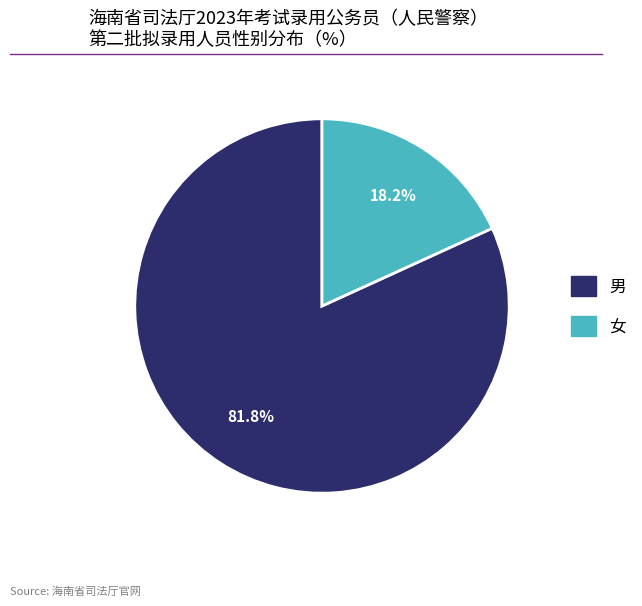

Count the number of slices in the pie.

2